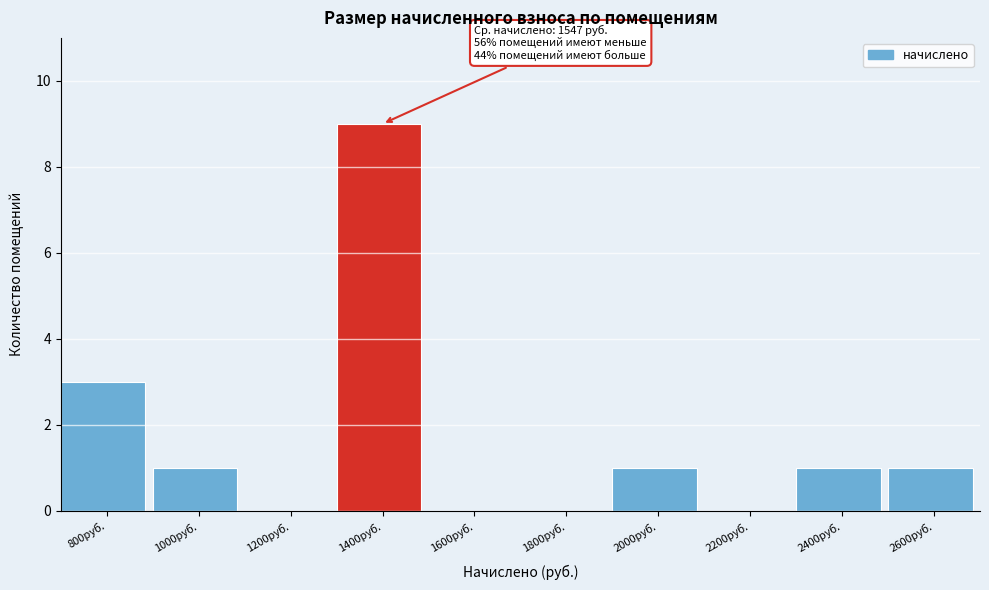

Reading left to right, list all the values displayed in this chart.

800руб.=3	1000руб.=1	1200руб.=0	1400руб.=9	1600руб.=0	1800руб.=0	2000руб.=1	2200руб.=0	2400руб.=1	2600руб.=1